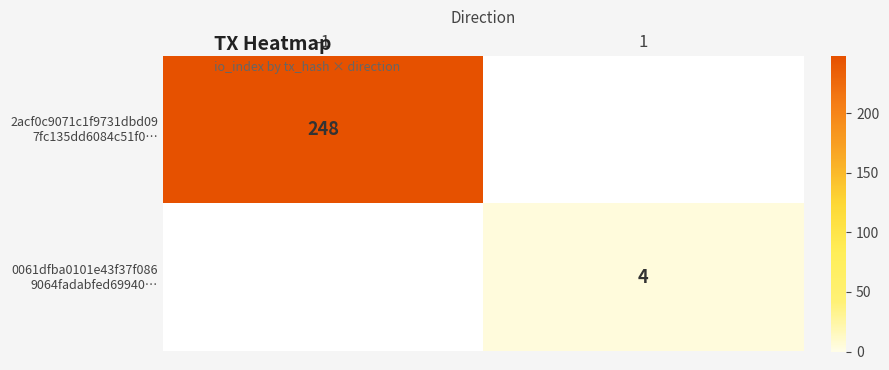

Is the value of 2acf0c9071c1f9731dbd09 7fc135dd6084c51f0… at -1 greater than the value of 0061dfba0101e43f37f086 9064fadabfed69940… at 1?

Yes